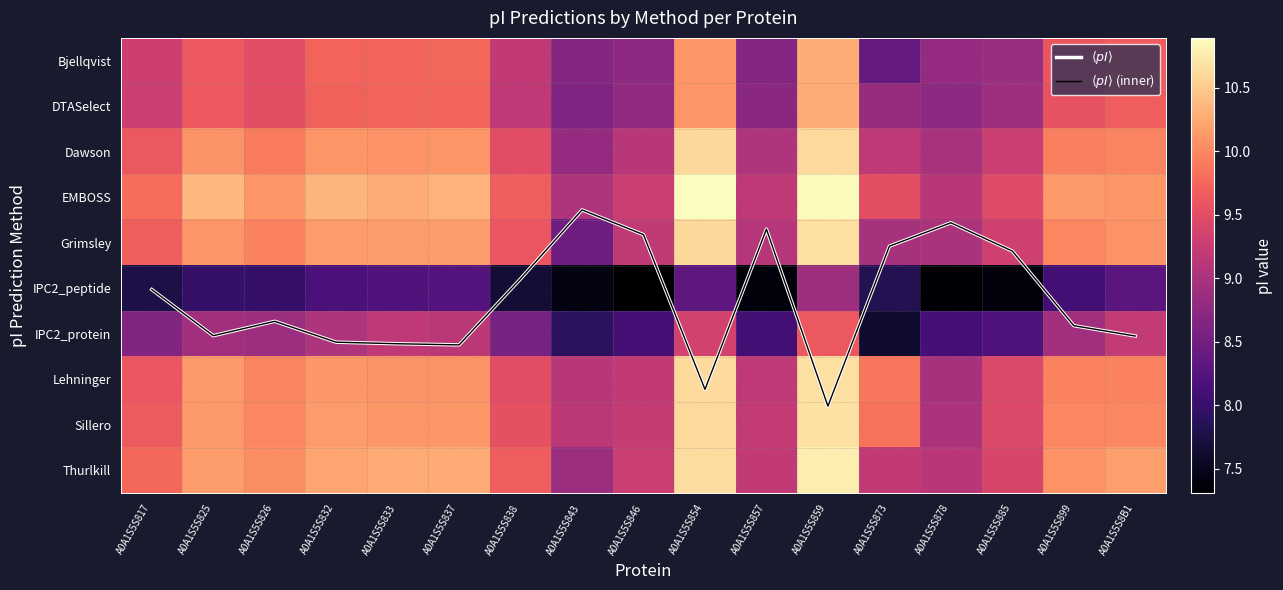

Which has a higher value, A0A1S5S854 or A0A1S5S873?

A0A1S5S854